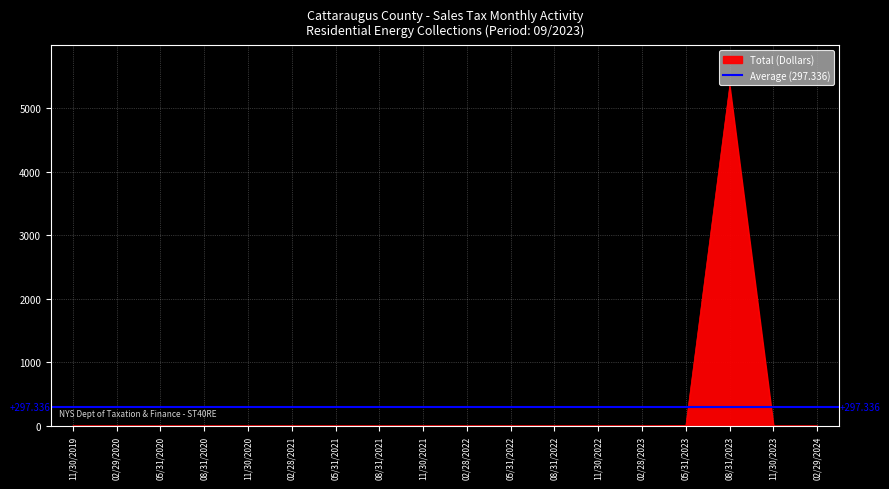

True or false: Payments (Excl 1-22 EFT) and Distribution Adjustments intersect in this chart.

False